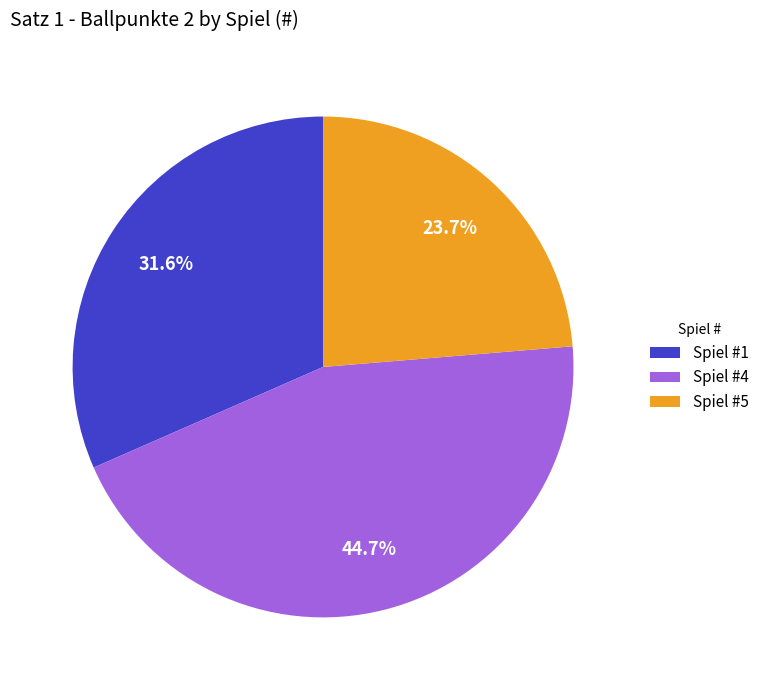

To the nearest percent, what is the average slice percentage?

33%